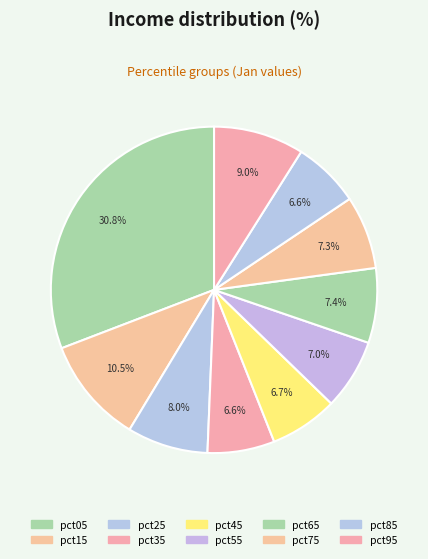

Count the number of slices in the pie.

10